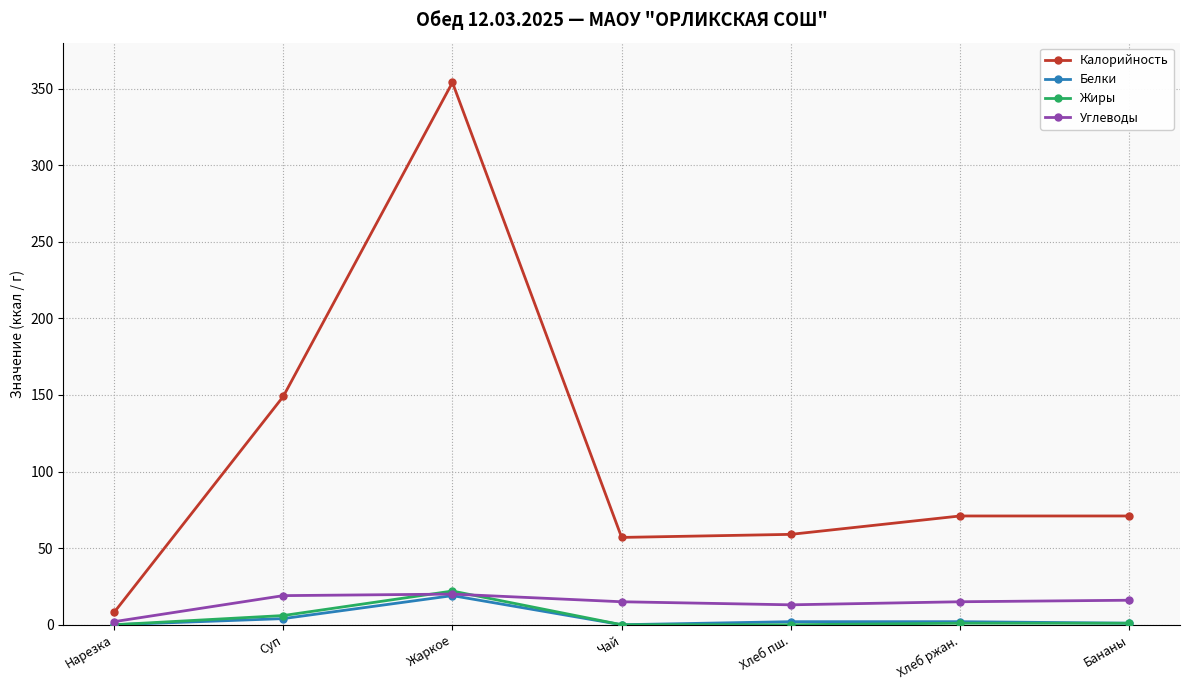

True or false: Жиры has more than 0 interior local peaks.

True